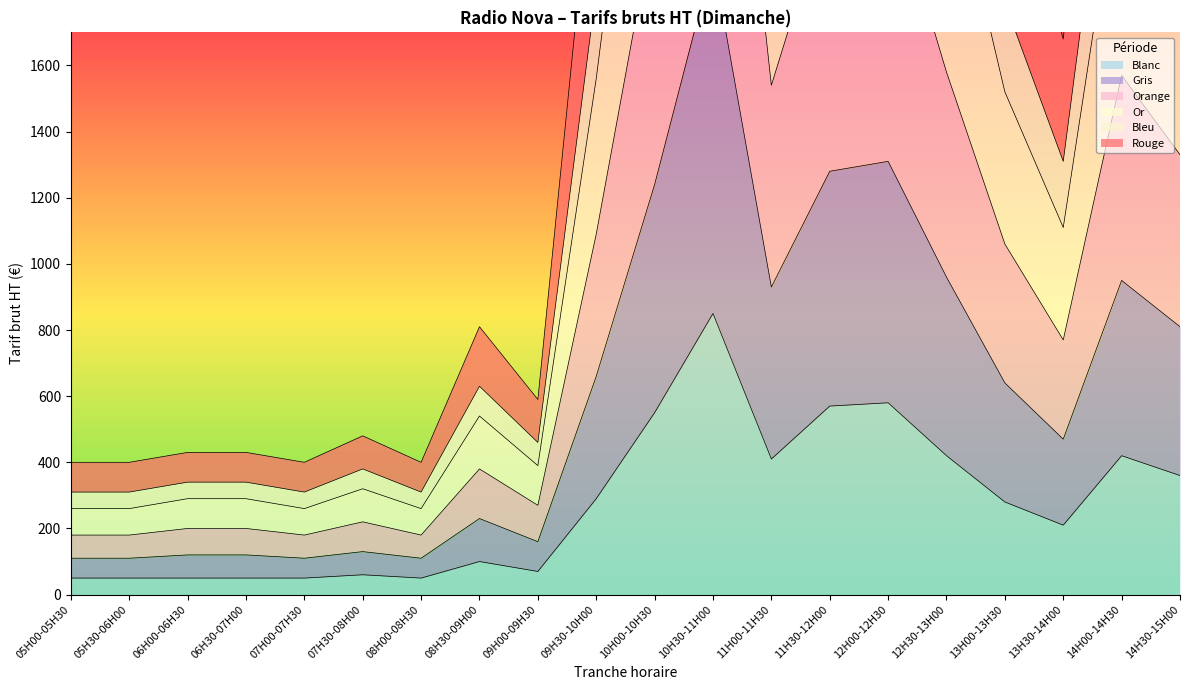

How many data points in Blanc are less than 280?

10